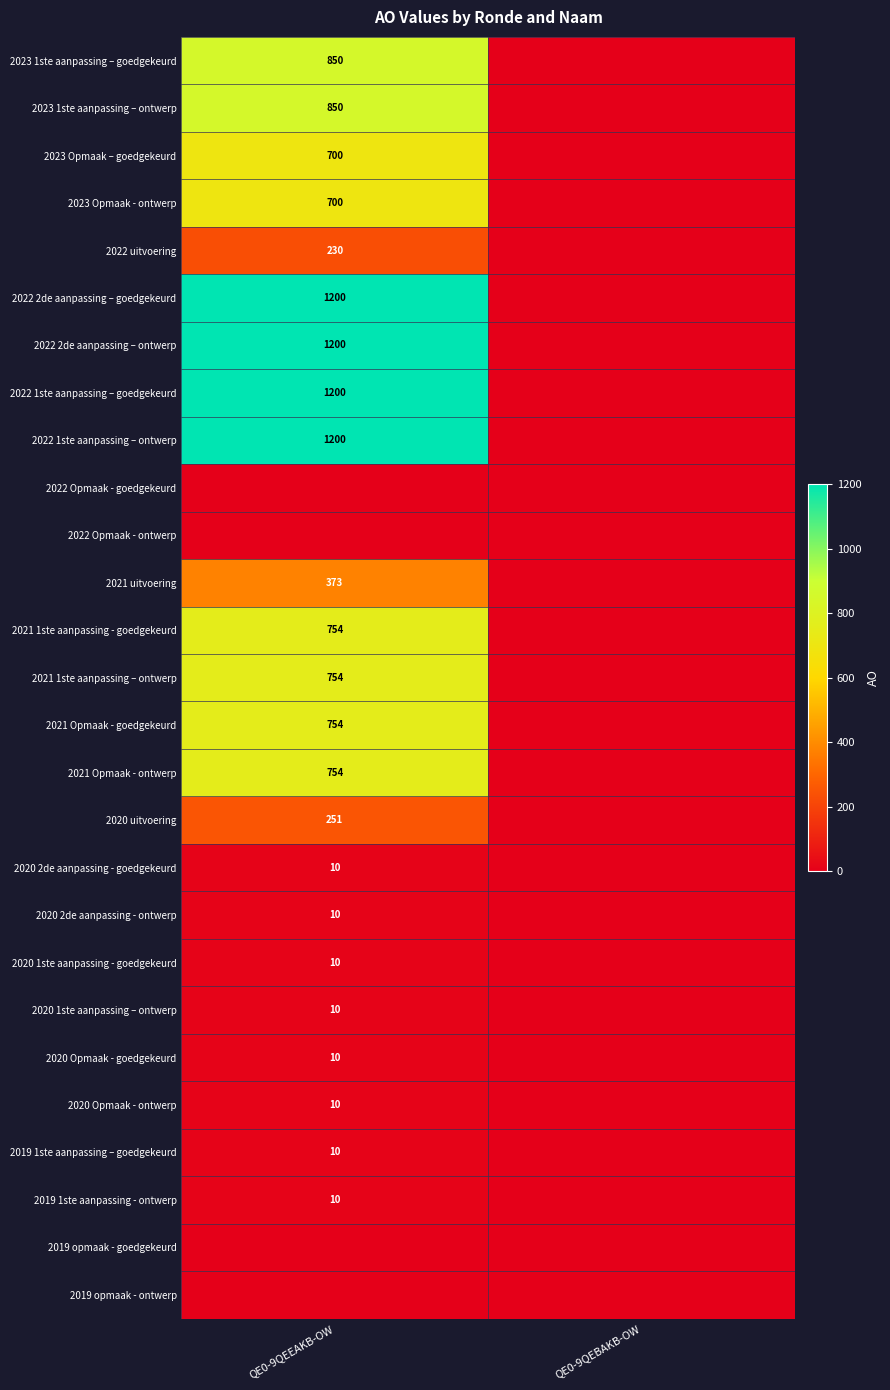

The value of 2022 2de aanpassing – goedgekeurd at QE0-9QEEAKB-OW is 1200. True or false?

True